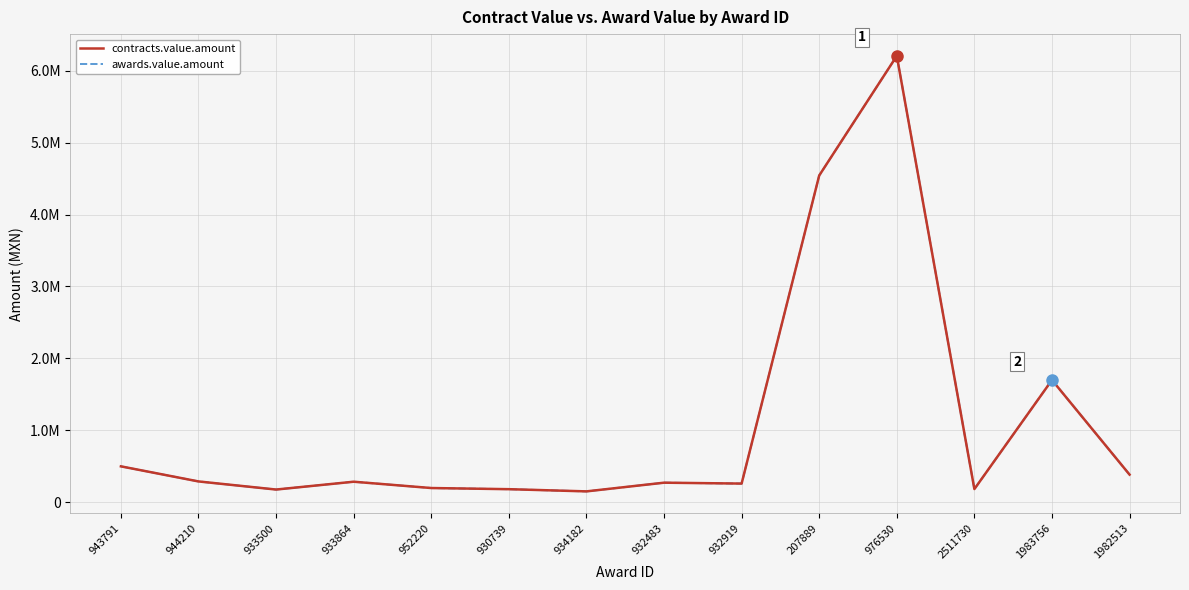

Does the chart have visible grid lines?

Yes